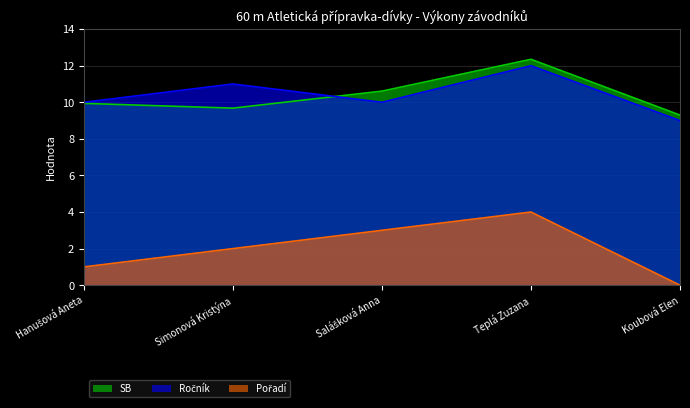

Is it true that Ročník equals 14.5 at Simonová Kristýna?

False